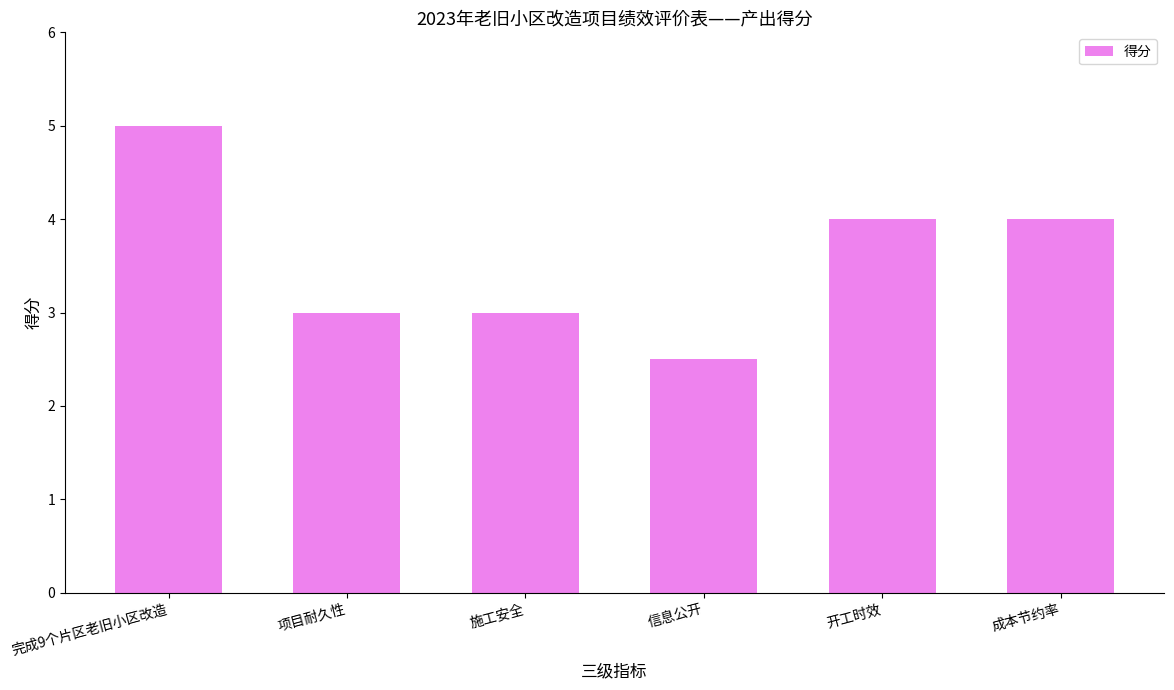

At which category does the chart reach its peak across all series?

完成9个片区老旧小区改造